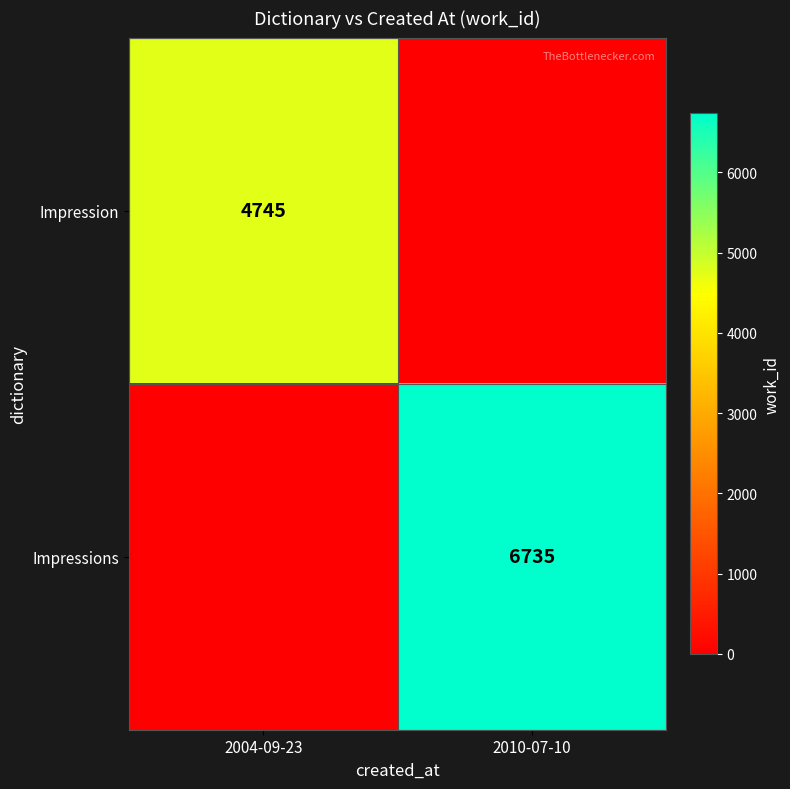

The value of Impression at 2004-09-23 is 7595. True or false?

False